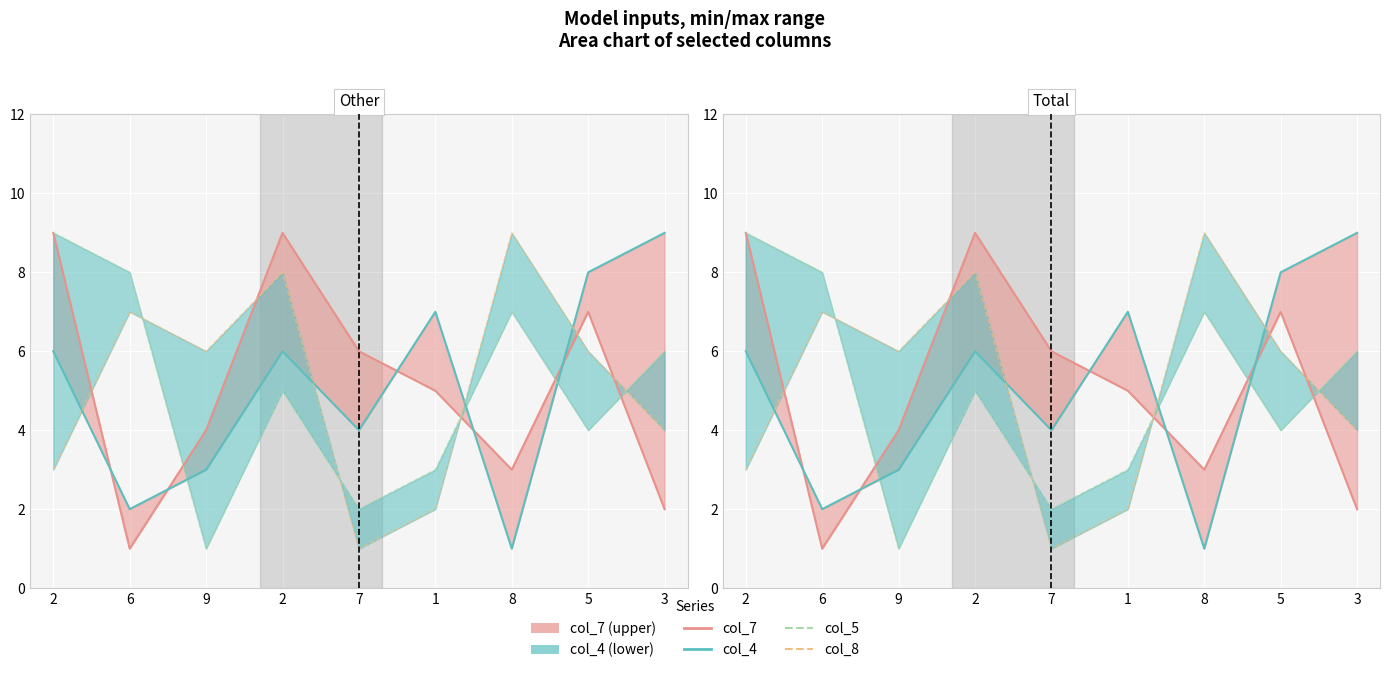

Which series has the widest spread of values?

col_7